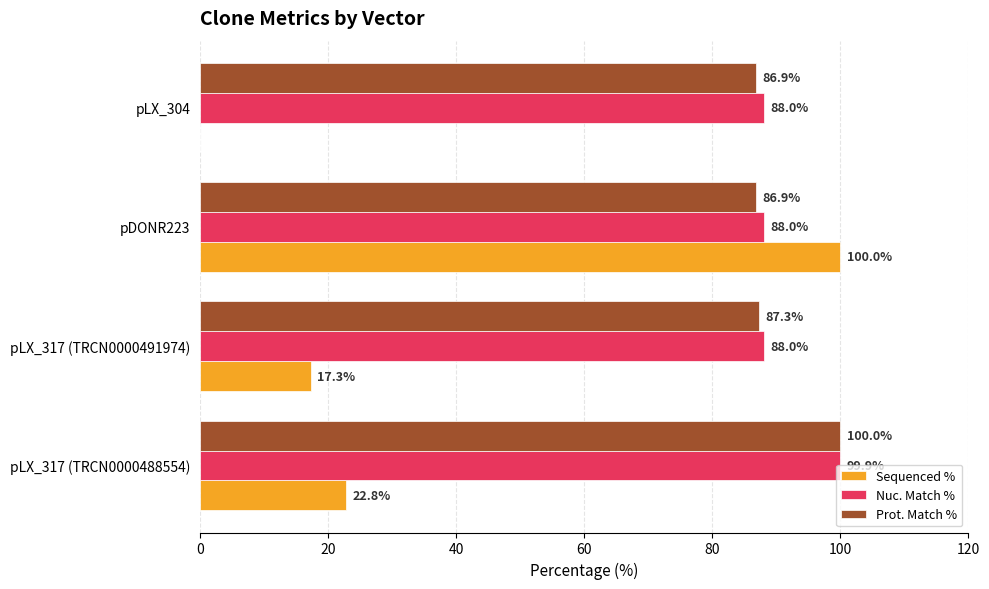

What is the sum of all Nuc. Match % values?

363.9